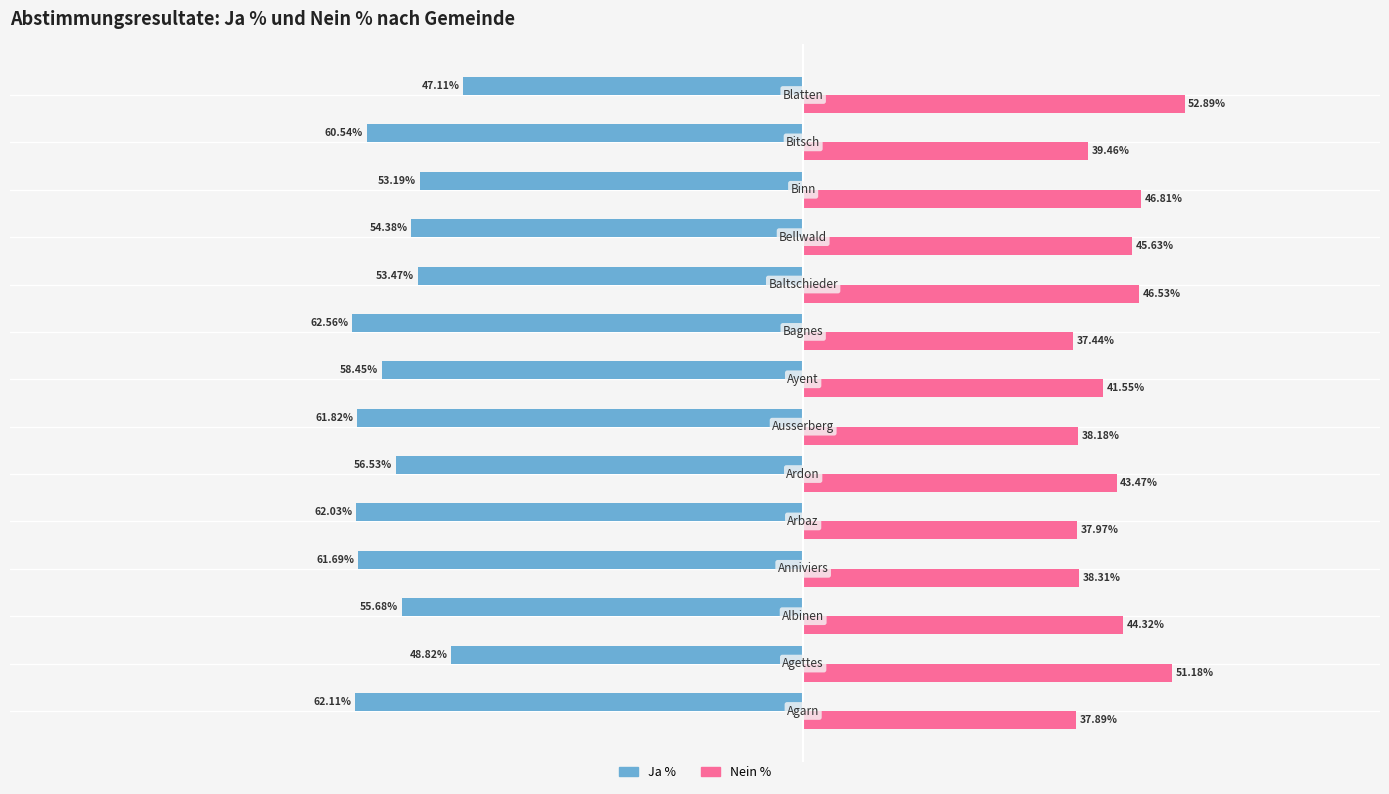

Which series has the largest total across all categories?

Nein %